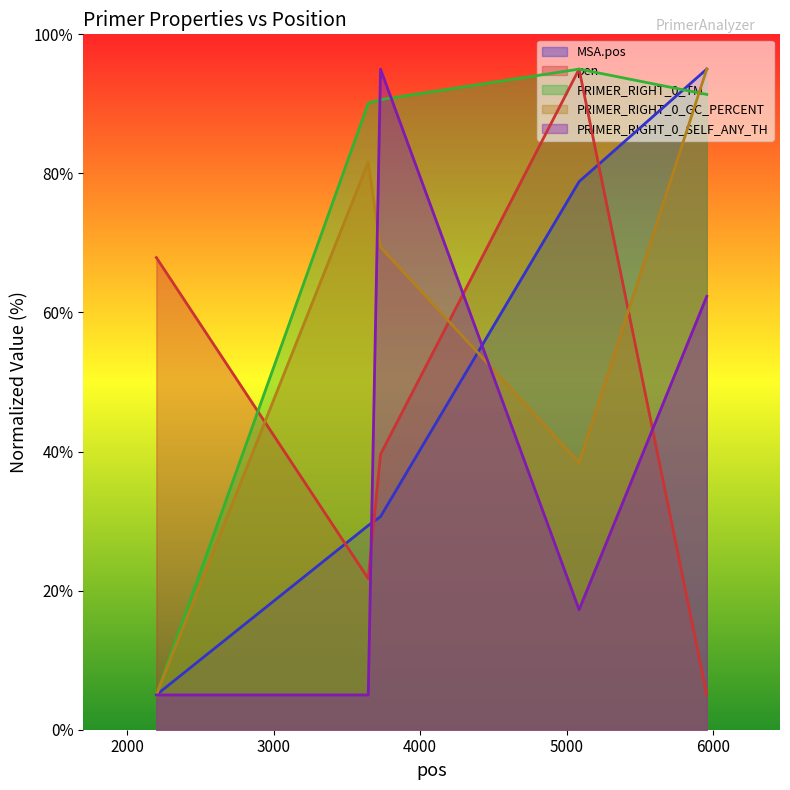

Reading left to right, list all the values displayed in this chart.

MSA.pos: 5.0	29.4	30.6	78.8	95.0
pen: 67.9	21.7	39.6	95.0	5.0
PRIMER_RIGHT_0_TM: 5.0	90.1	90.6	95.0	91.4
PRIMER_RIGHT_0_GC_PERCENT: 5.0	81.6	69.4	38.4	95.0
PRIMER_RIGHT_0_SELF_ANY_TH: 5.0	5.0	95.0	17.3	62.3